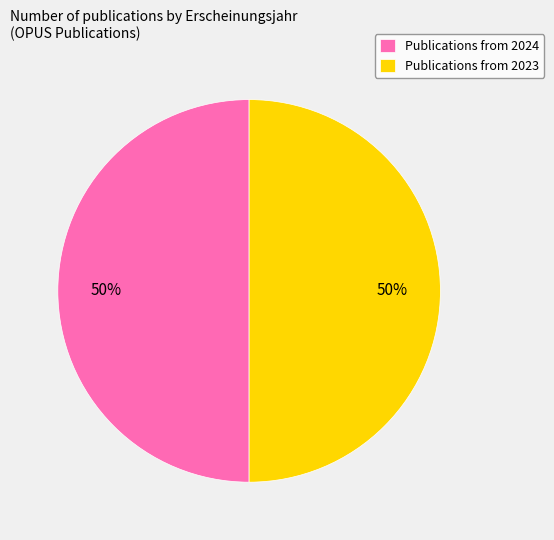

What is the ratio of the value at Publications from 2023 to the value at Publications from 2024?

1.0